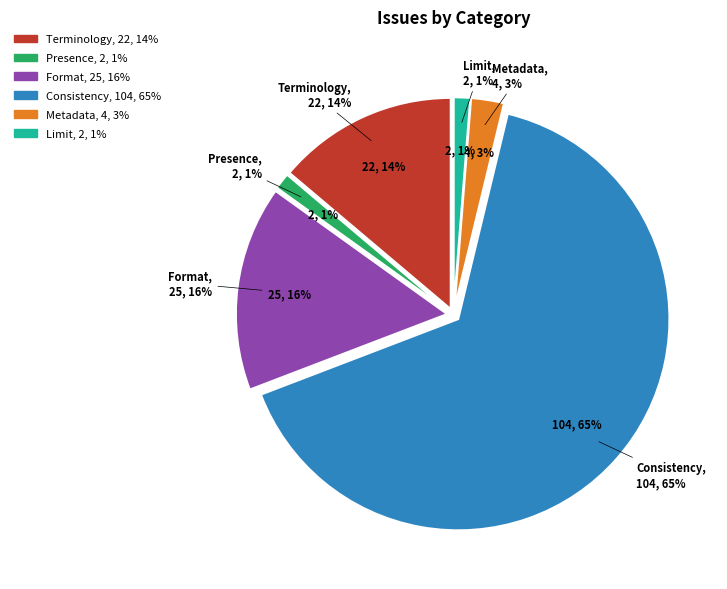

Does any single category account for the majority?

Yes